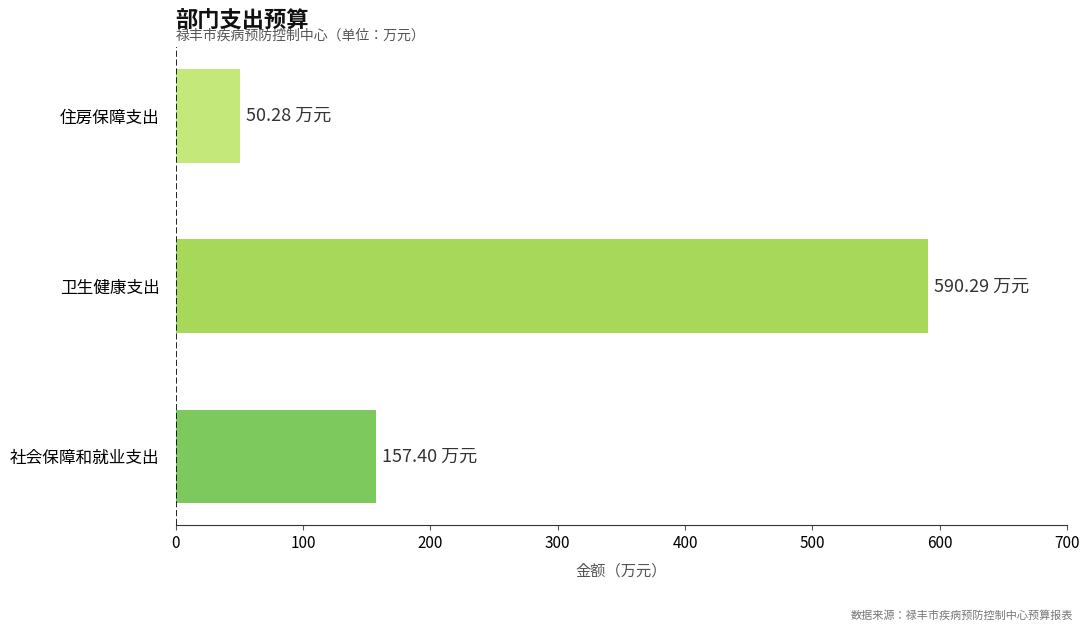

What is the average value?

266.0